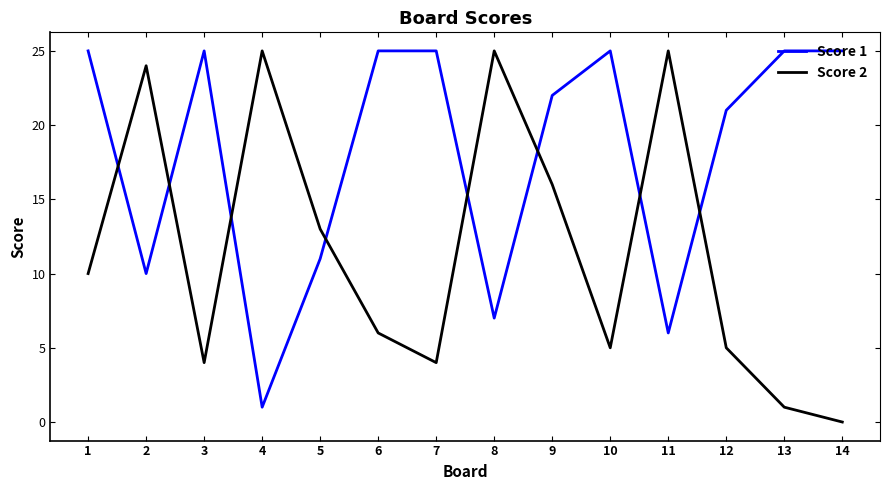

Is this an area chart (filled region under the line)?

No